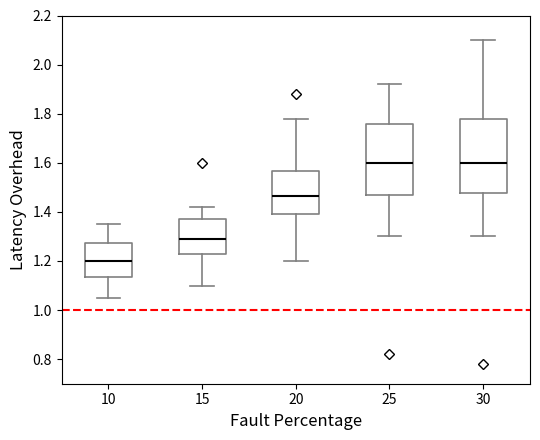

Reading left to right, read every box against the y-axis: the position of its median line, the range the box covers, and the ends of its whiskers. The values are not printed on the chart, so give them approximately, as read against the axis.

10: median 1.20, box 1.14 to 1.28, whiskers 1.06 to 1.36
15: median 1.30, box 1.22 to 1.38, whiskers 1.10 to 1.42
20: median 1.46, box 1.40 to 1.56, whiskers 1.20 to 1.78
25: median 1.60, box 1.46 to 1.76, whiskers 1.30 to 1.92
30: median 1.60, box 1.48 to 1.78, whiskers 1.30 to 2.10